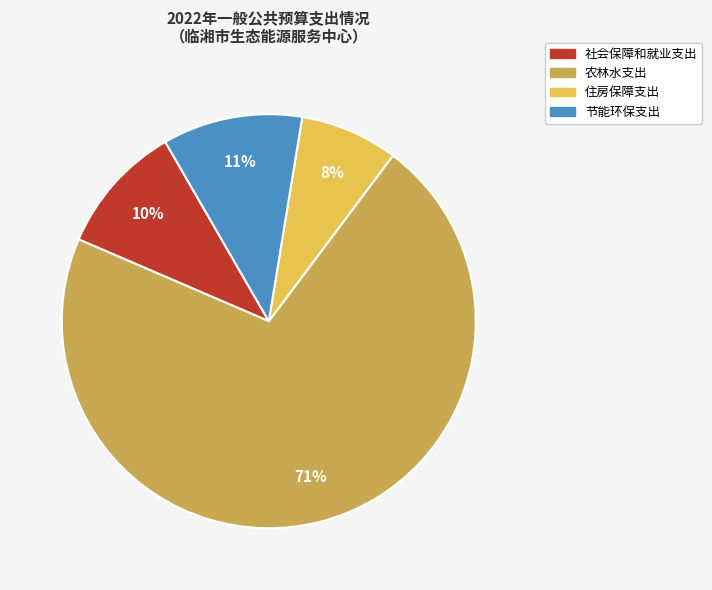

Which slice represents more than half of the pie?

农林水支出